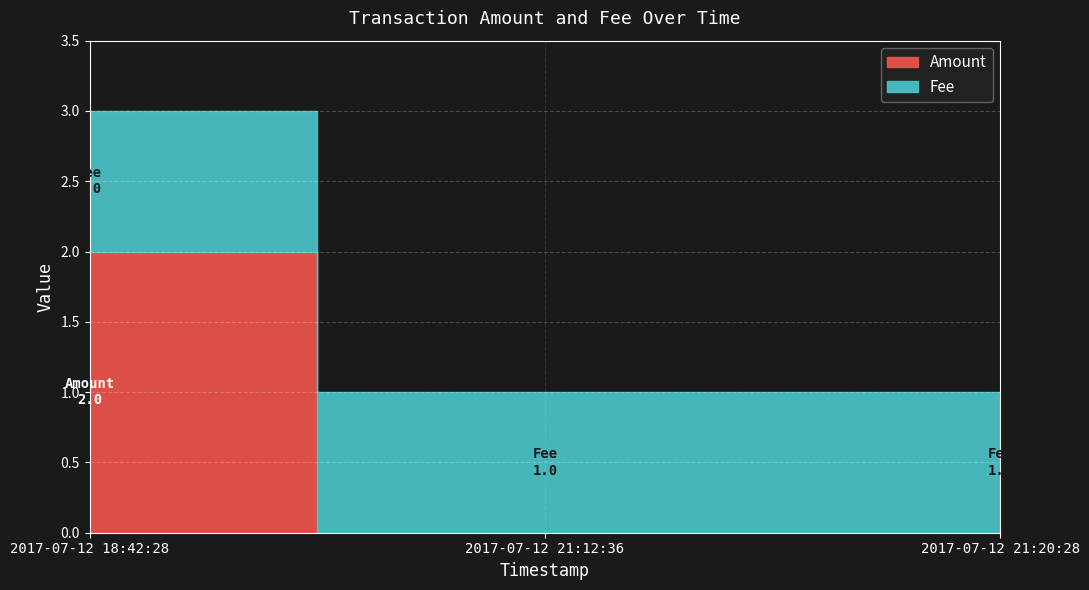

List the labels in order of Fee value, largest first.

2017-07-12 18:42:28, 2017-07-12 21:12:36, 2017-07-12 21:20:28